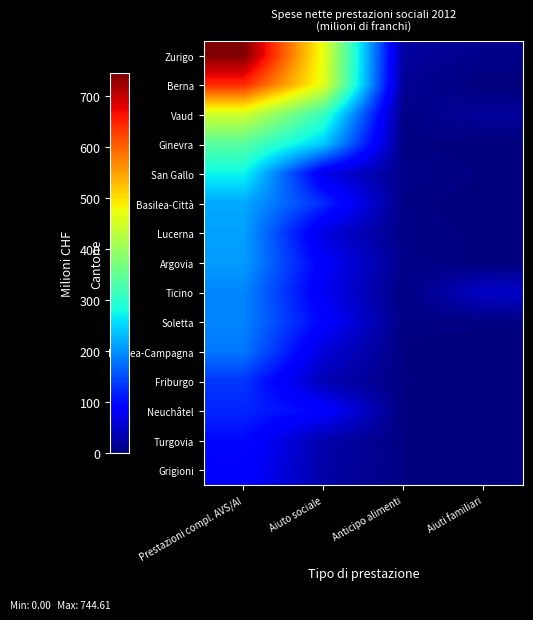

Which has a higher value, Prestazioni compl. AVS/AI or Anticipo alimenti?

Prestazioni compl. AVS/AI